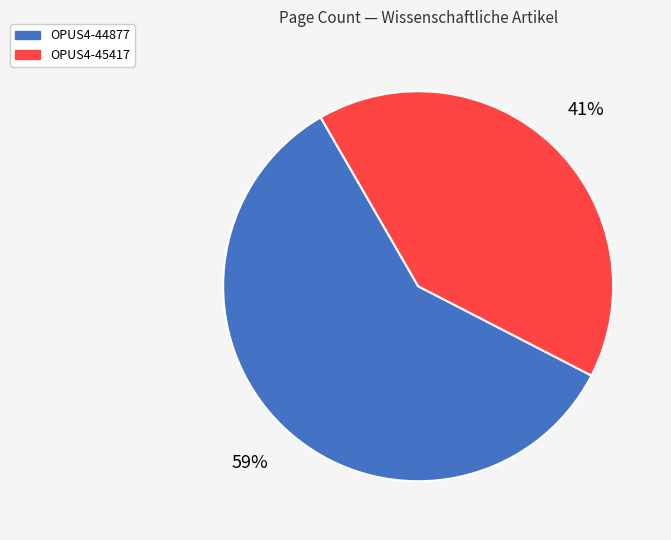

What percentage is the OPUS4-44877 slice, to the nearest percent?

59%